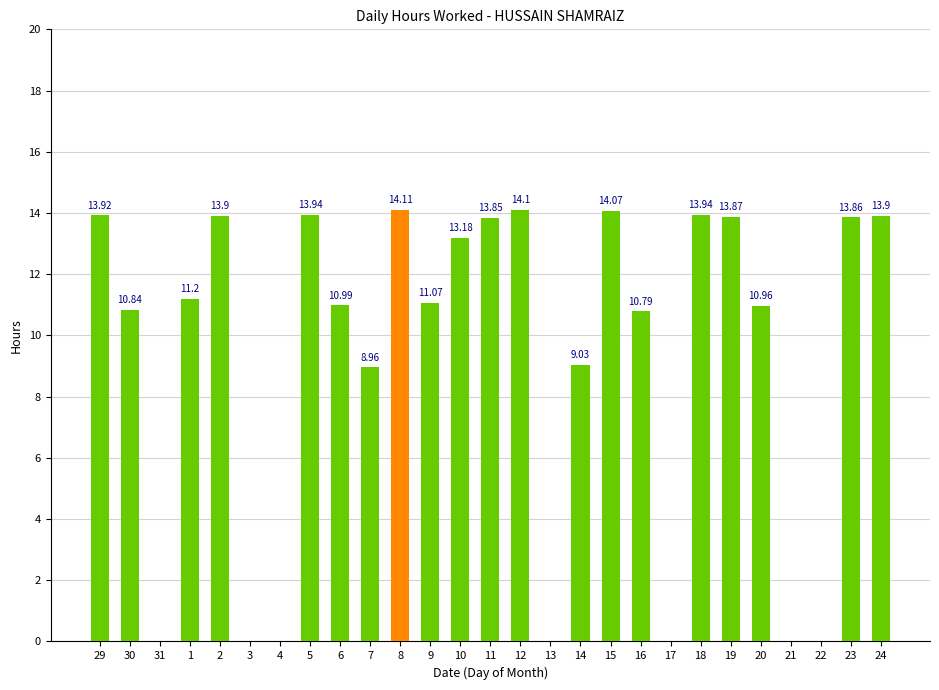

The chart shows a value of 0.0 at 17. True or false?

True